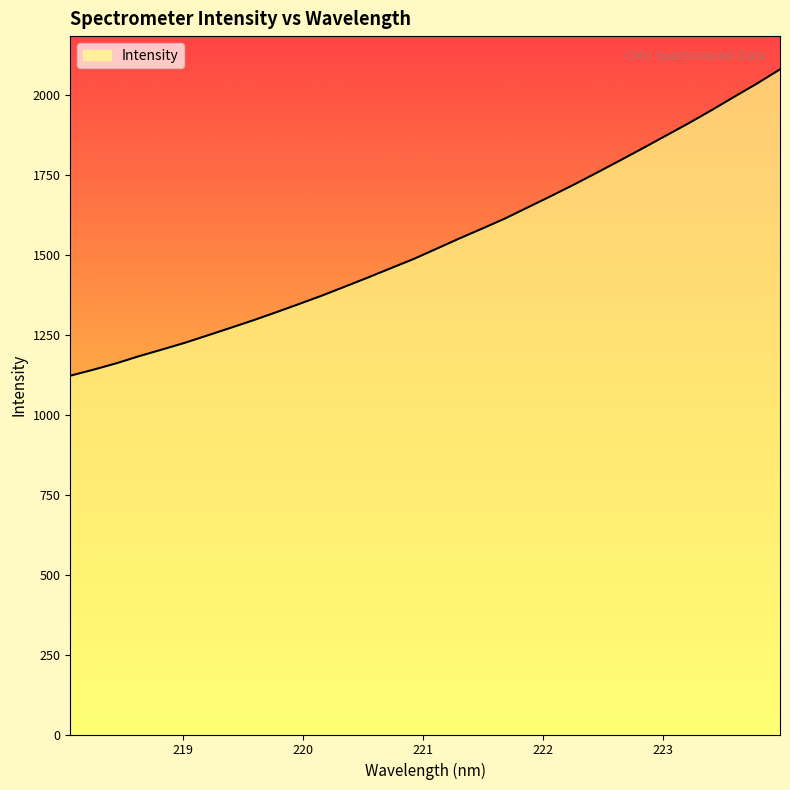

What is the smallest value displayed?

1121.6